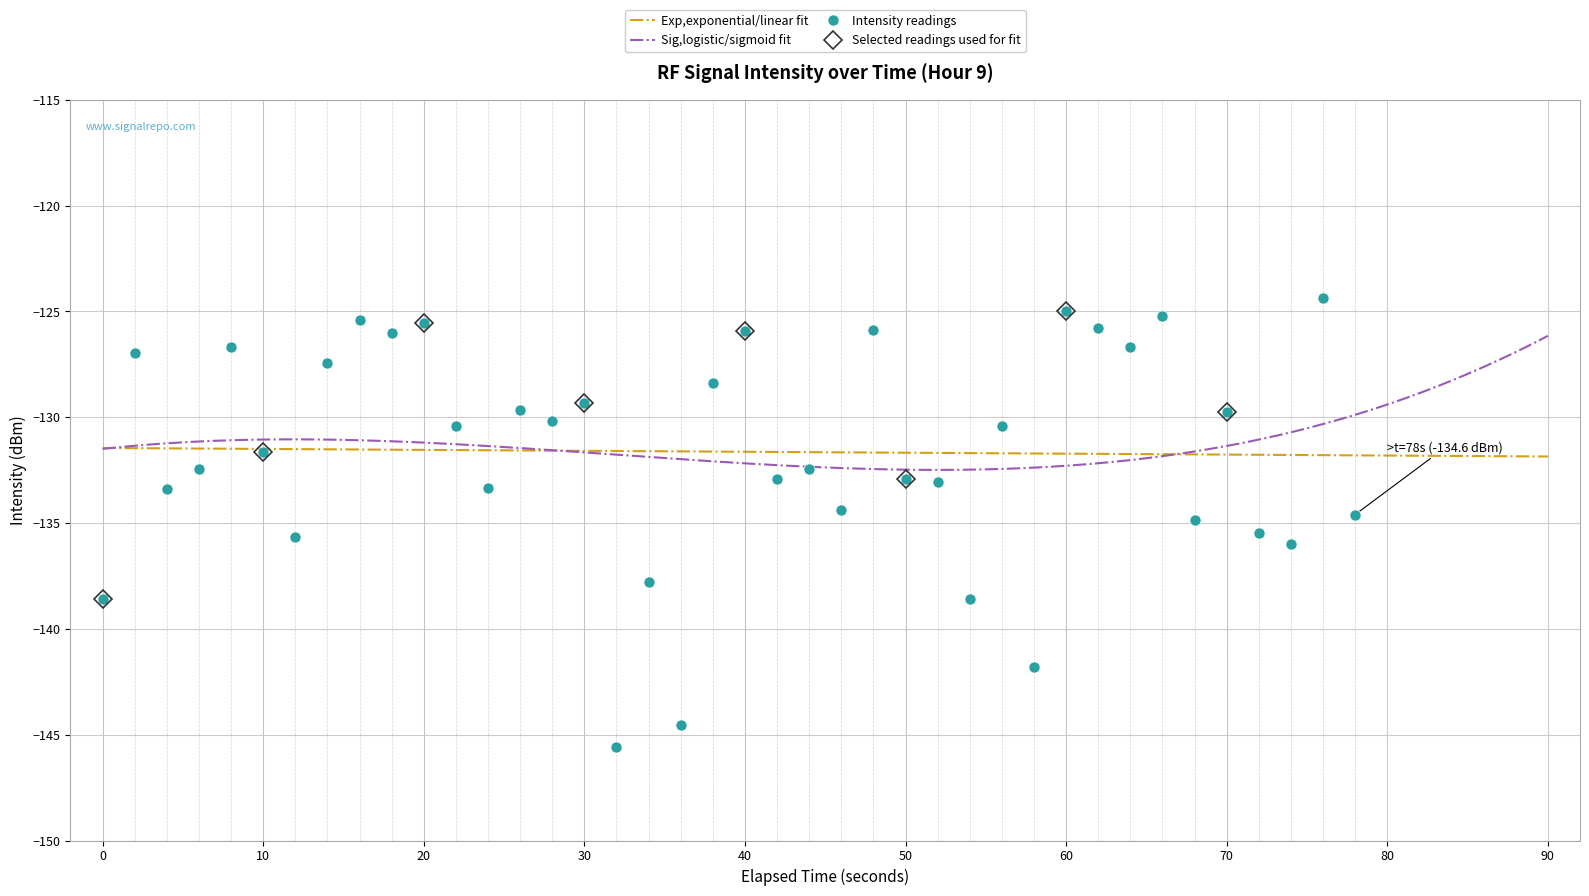

The Intensity readings series shows -125.0 at 60. True or false?

True